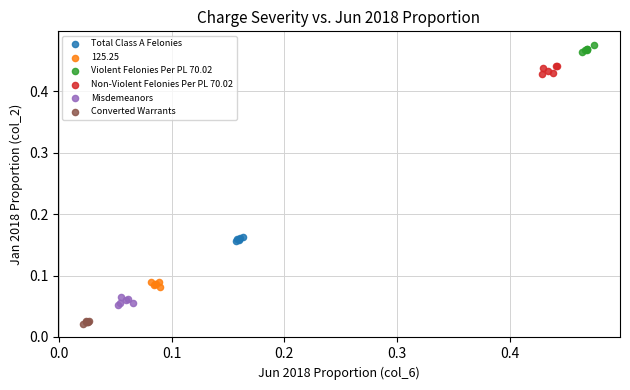

Which series contains the lowest Y value?

Converted Warrants